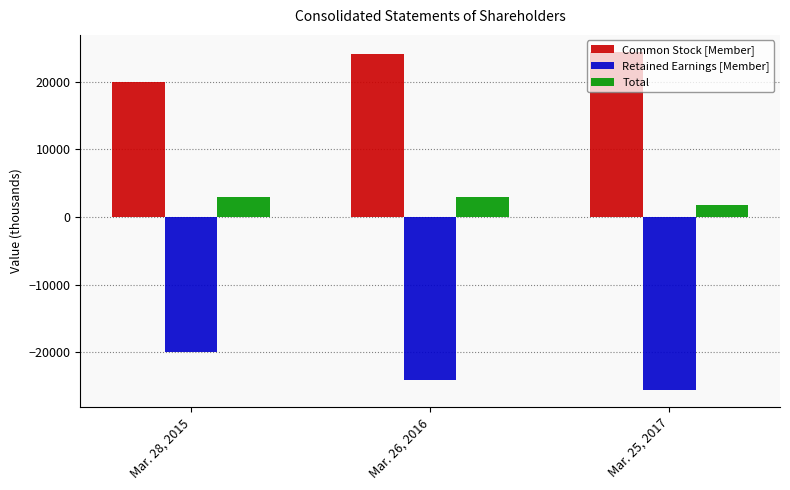

What is the approximate value of Retained Earnings [Member] at Mar. 28, 2015?

-19931